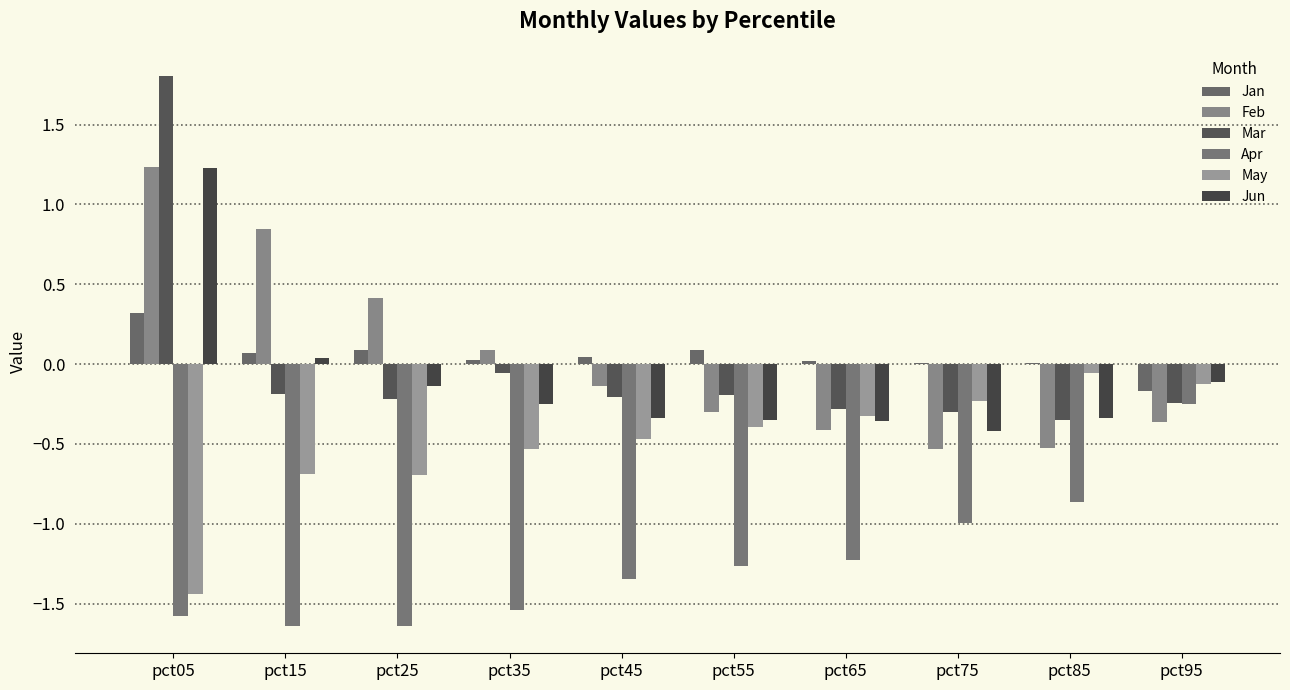

Between pct05 and pct95, which is larger?

pct05